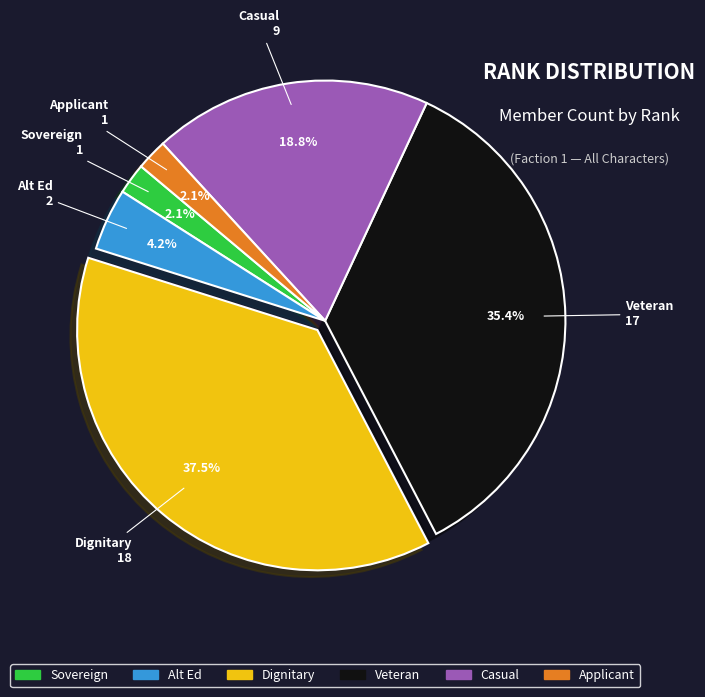

What percentage is NOT represented by Alt Ed?

95.8%